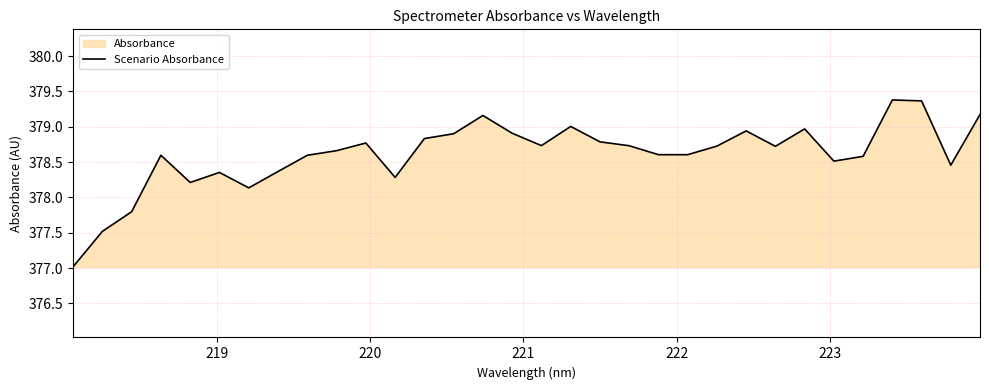

What is the minimum value shown in the chart?

377.0